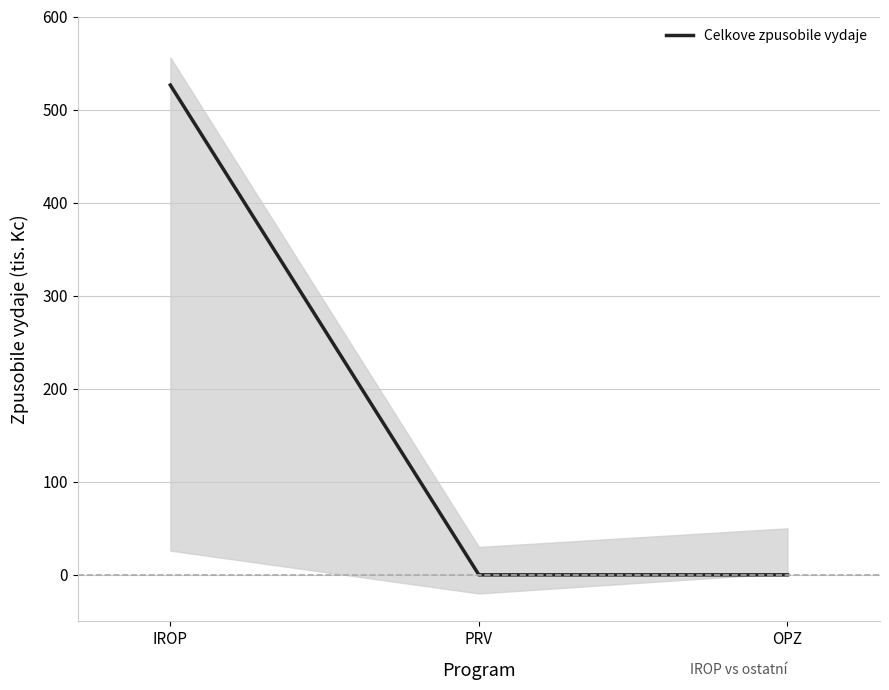

What is the difference between the maximum and minimum values?

526.3